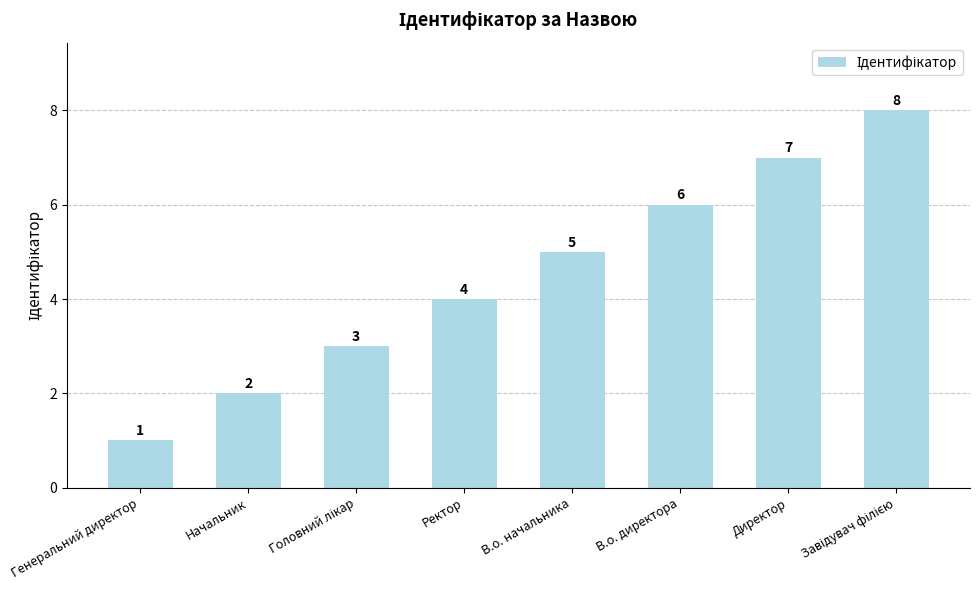

Reading left to right, what are all the values shown in this chart?

1	2	3	4	5	6	7	8